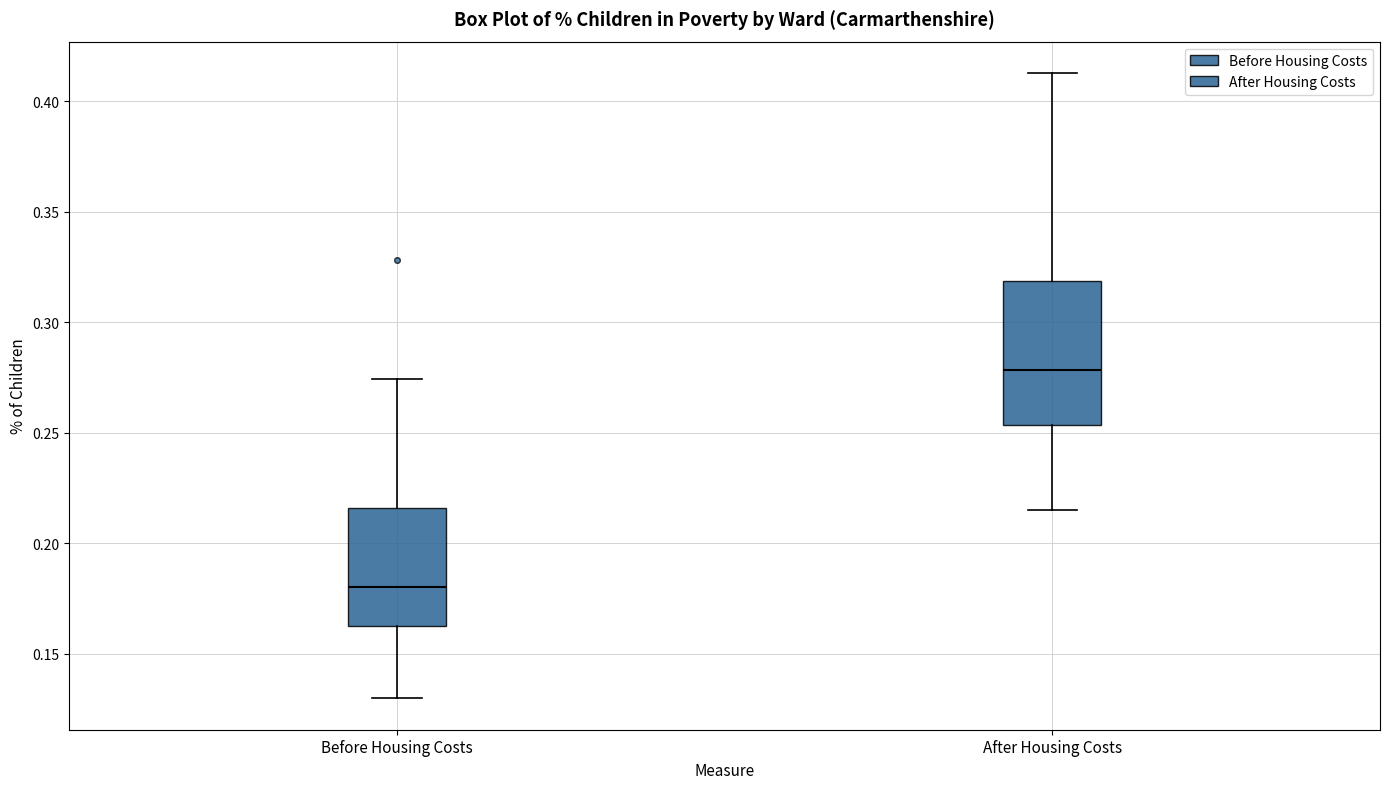

Which box is the tallest, from its lower edge to its upper edge?

After Housing Costs